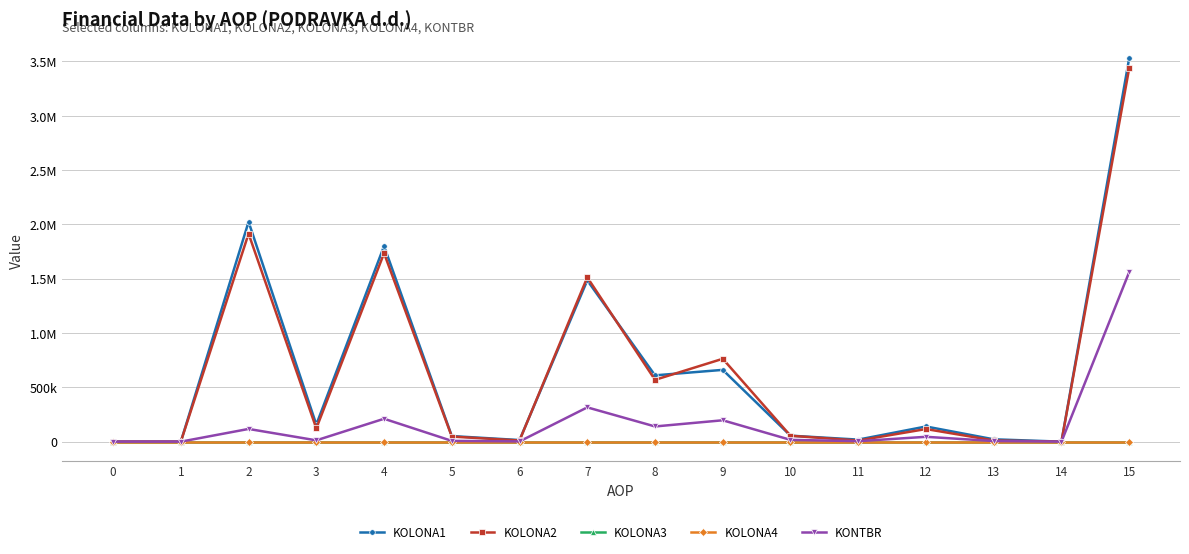

Reading right to left, list all the values displayed in this chart.

KOLONA1: 3529534	0	21568	139603	18756	55065	660816	610314	1484554	14729	51384	1800330	156969	2023412	0	0
KOLONA2: 3437699	0	10842	116140	10301	54292	762848	568924	1512505	10634	46756	1734512	122450	1914352	0	0
KOLONA3: 0	0	0	0	0	0	0	0	0	0	0	0	0	0	0	0
KOLONA4: 0	0	0	0	0	0	0	0	0	0	0	0	0	0	0	0
KONTBR: 1560740	0	5623	44626	4329	16365	196786	139853	315669	2160	7245	210774	12056	117042	0	0